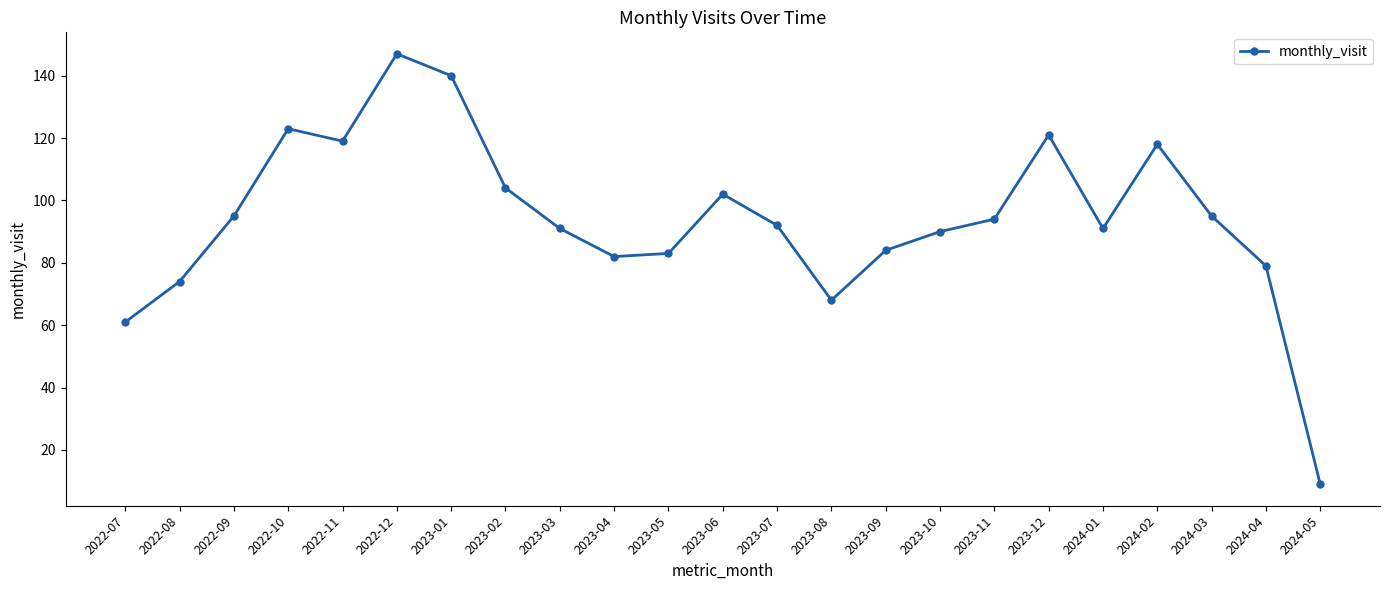

Does the chart display data point markers on the line(s)?

Yes